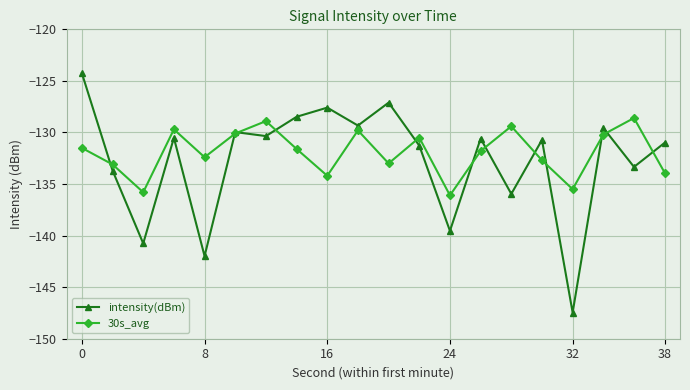

What is the highest value of the intensity(dBm) series?

-124.3